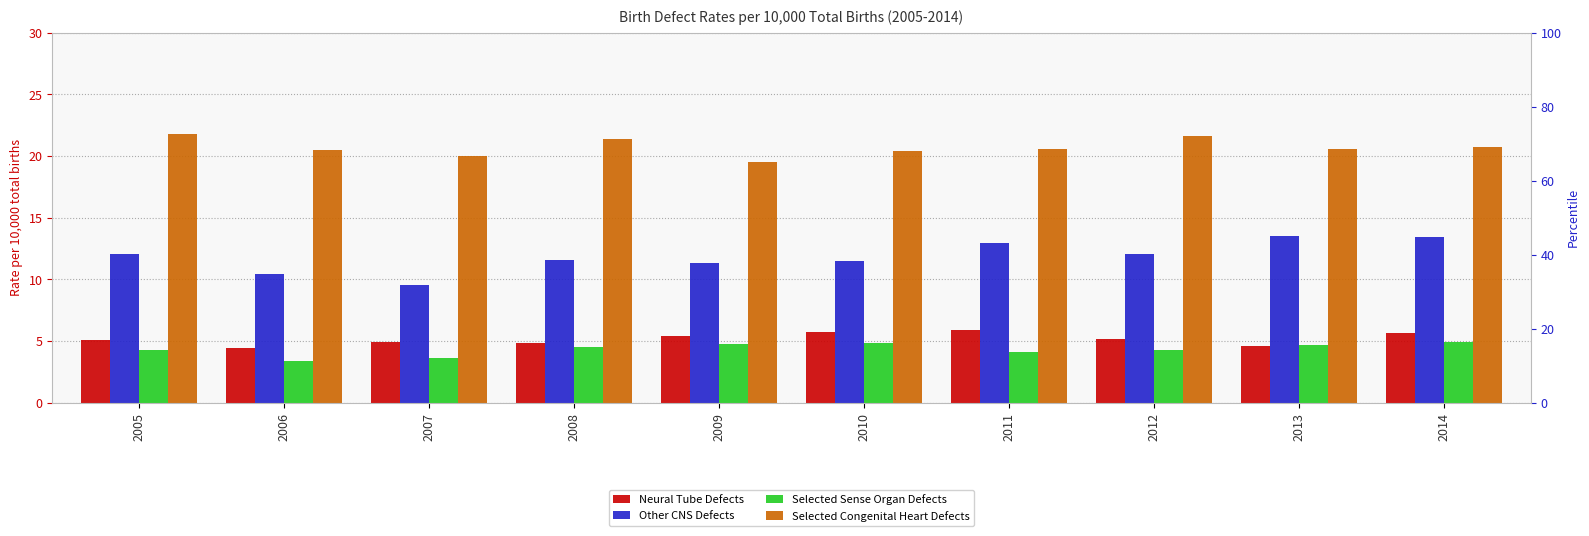

At which category is the sum across all series the highest?

2014